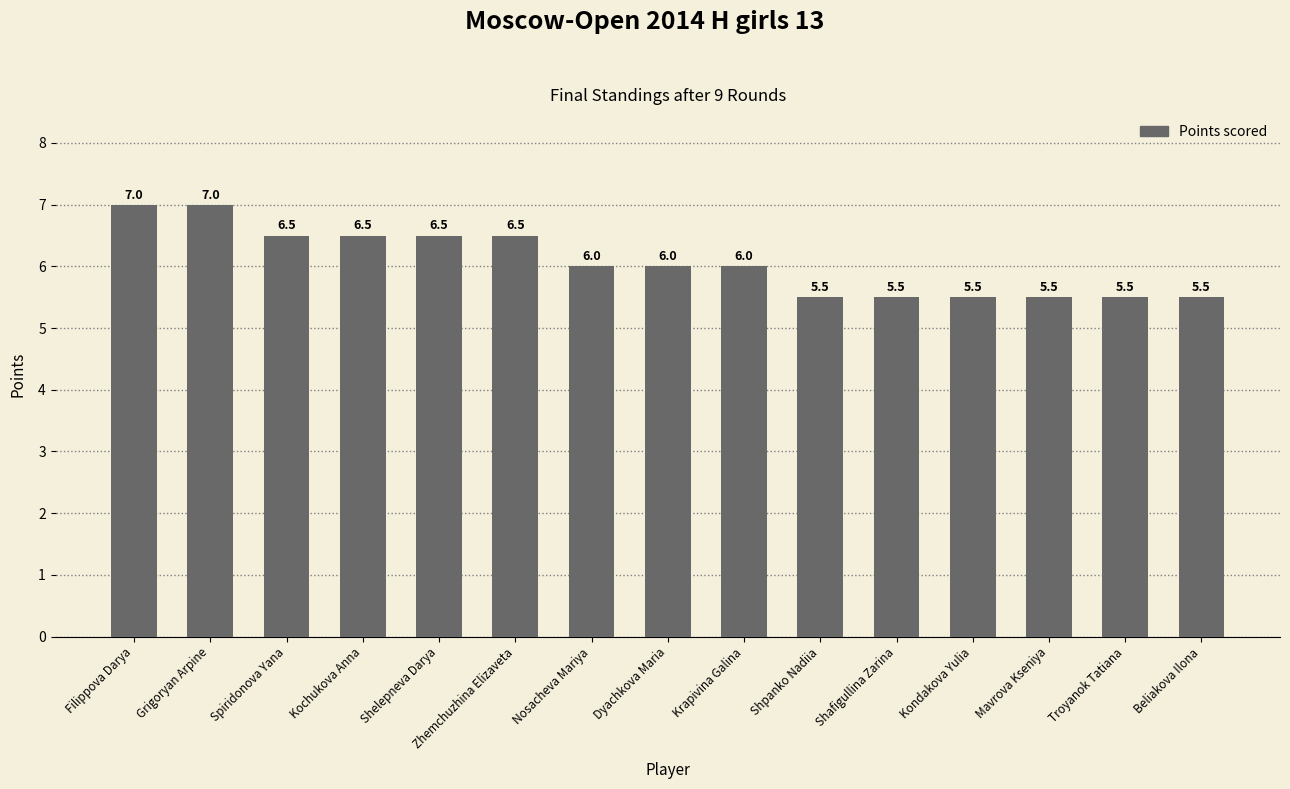

What is the minimum value shown in the chart?

5.5